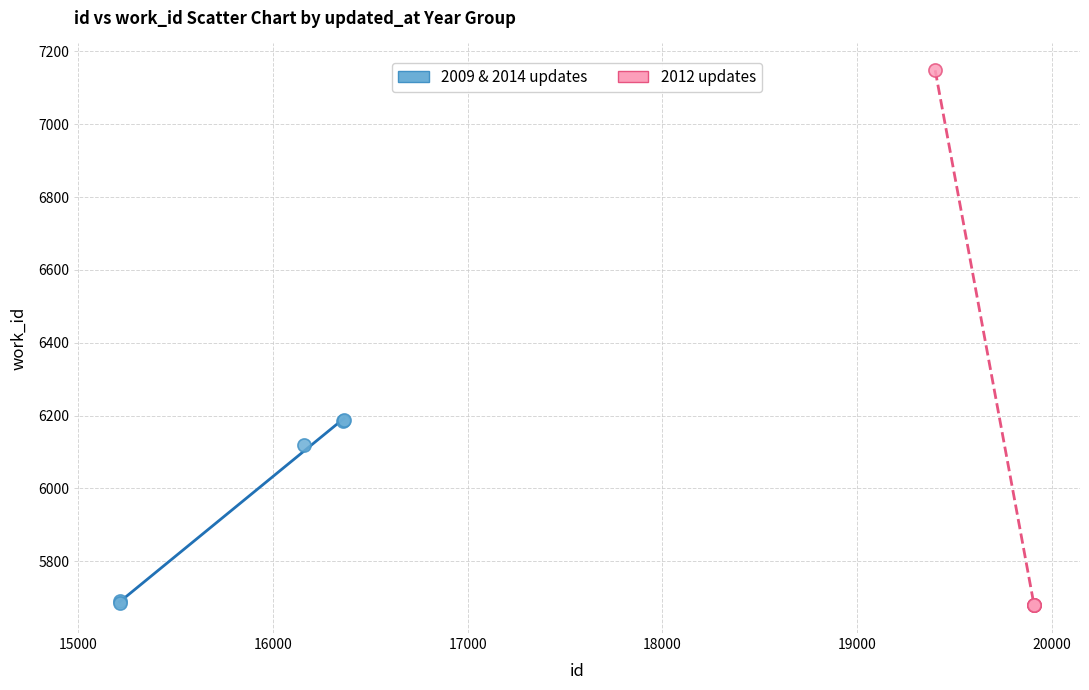

Which series contains the highest Y value?

2012 updates